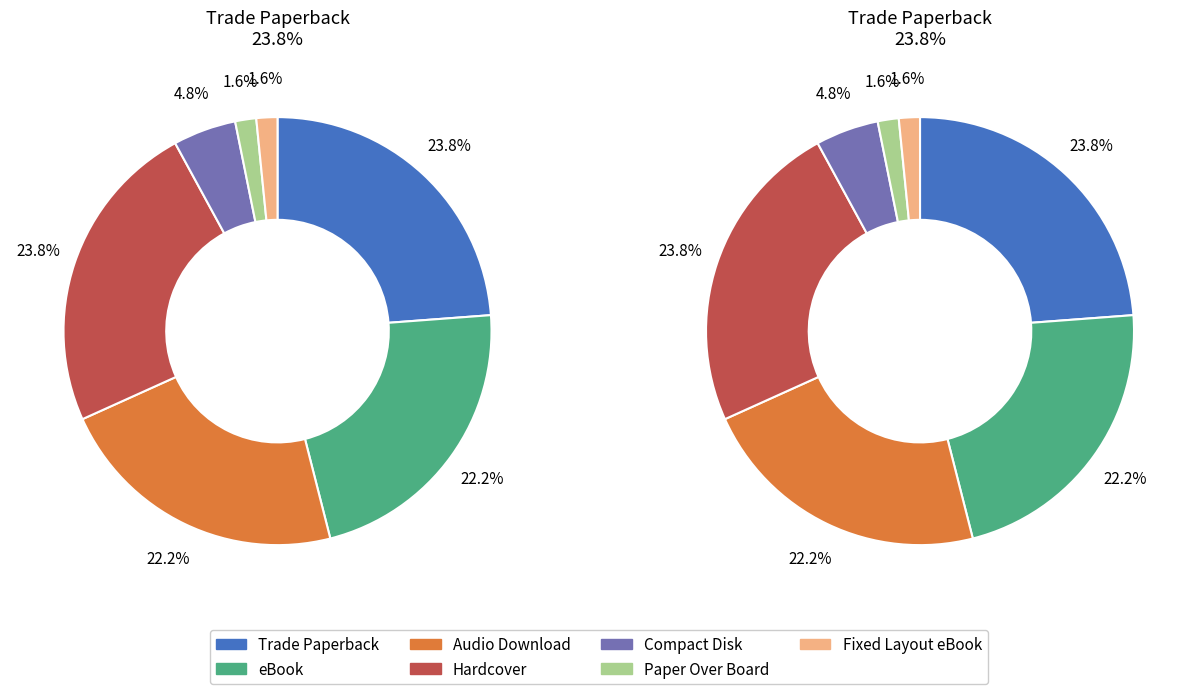

To the nearest percent, what percentage of the pie is Paper Over Board?

2%